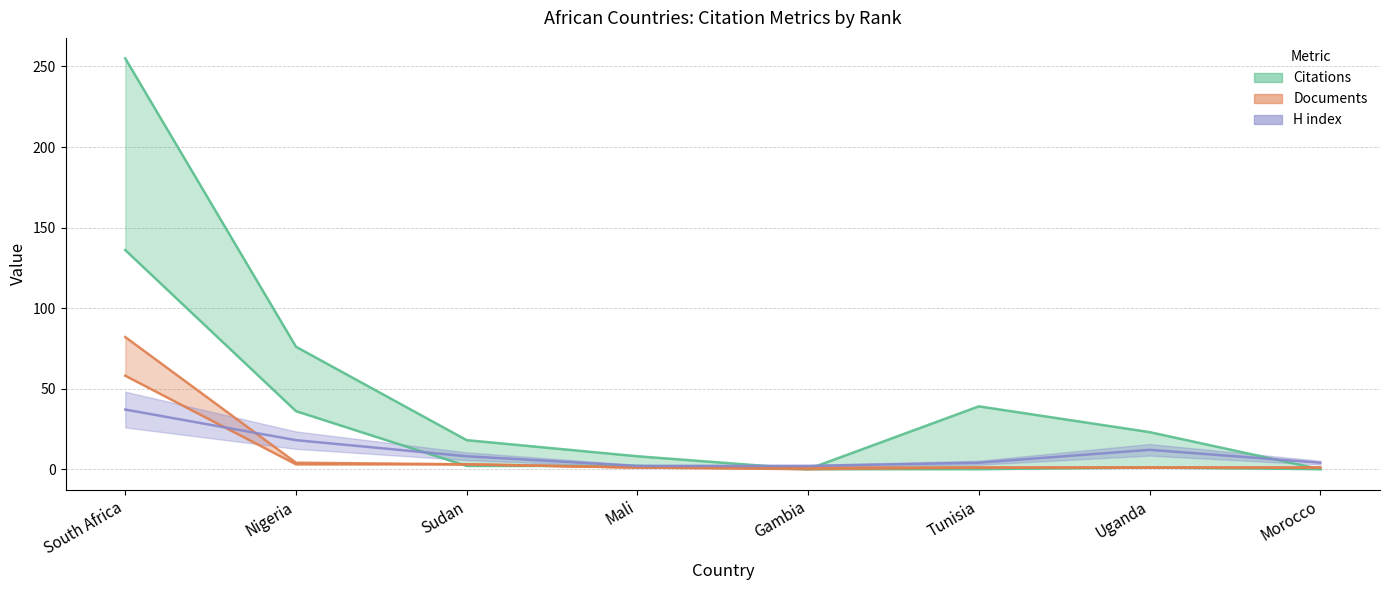

What is the spread (max minus min) of values at Nigeria?

73